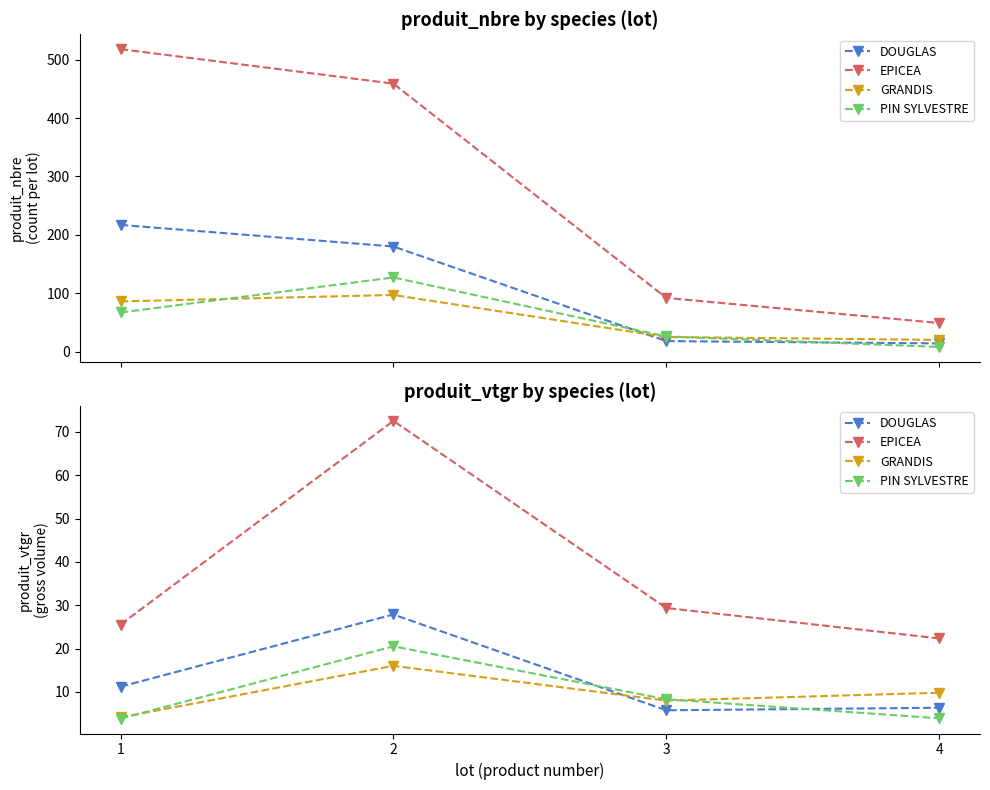

List the labels in order of PIN SYLVESTRE value, largest first.

2, 3, 4, 1